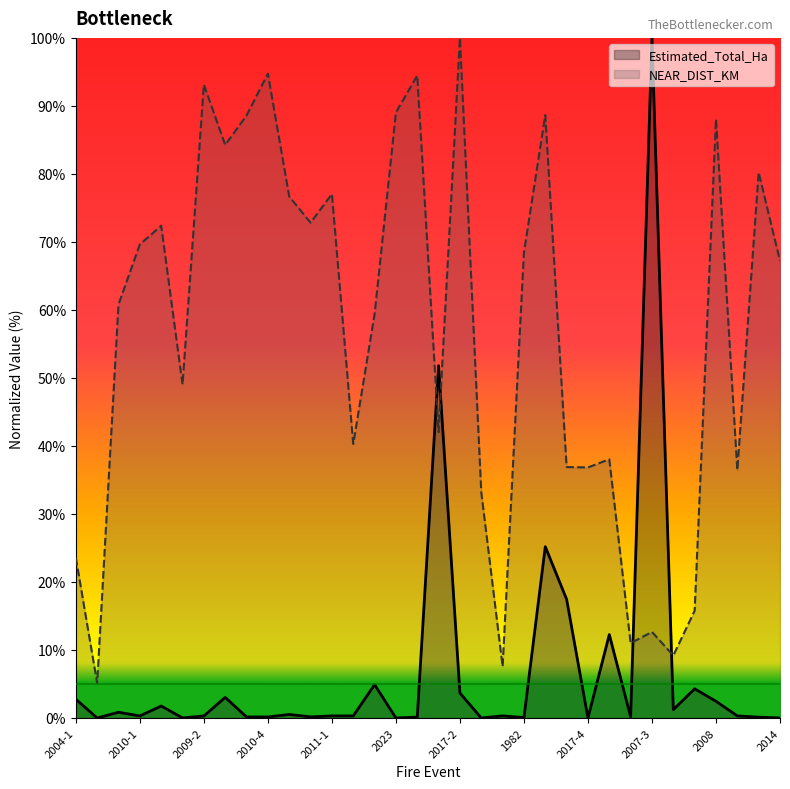

The value of Estimated_Total_Ha at 2023 is 0.0. True or false?

False